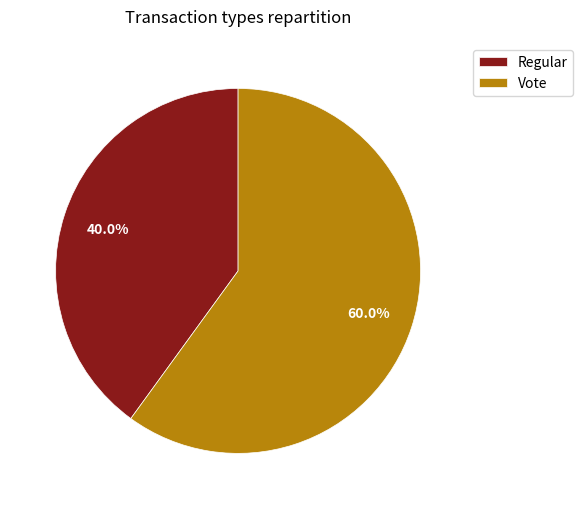

Which has a higher value, Vote or Regular?

Vote